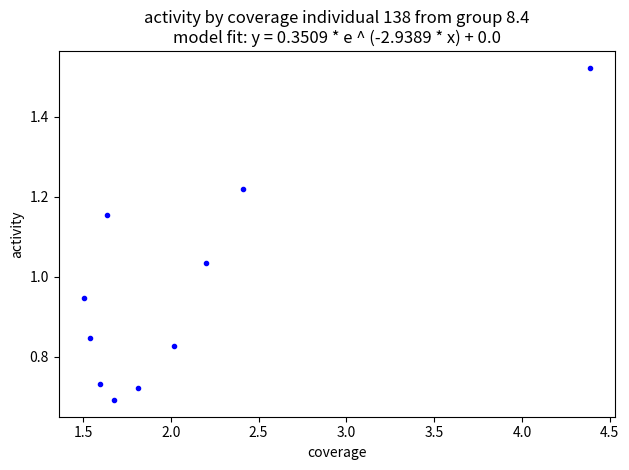

What is the range of X values (max minus min)?

2.9